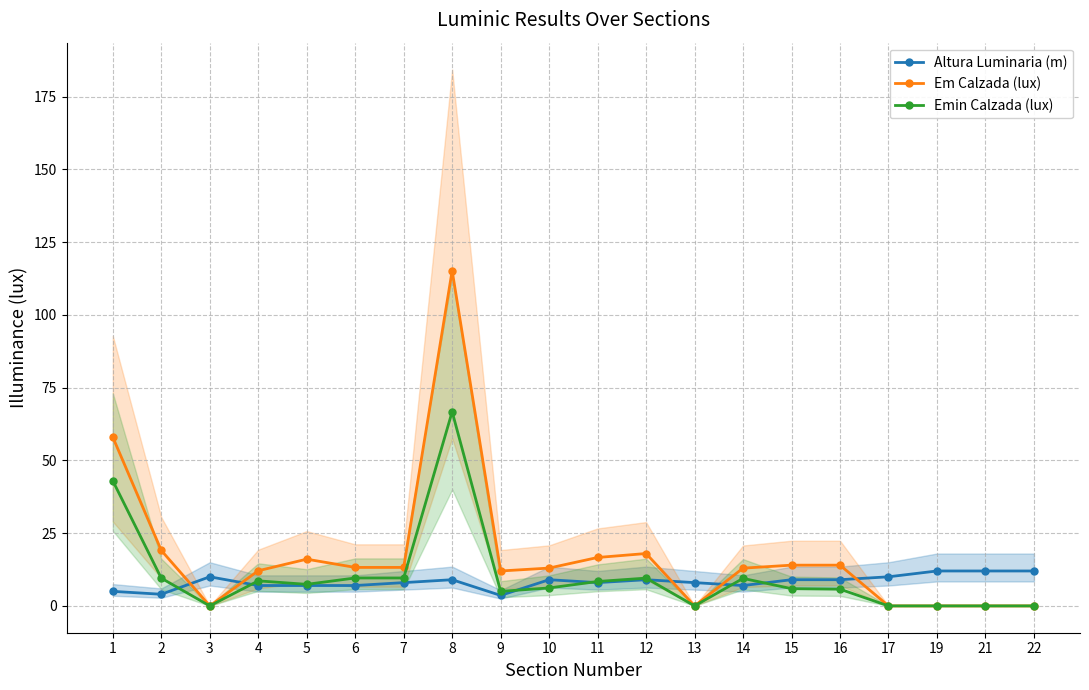

How many lines are shown in the chart?

3